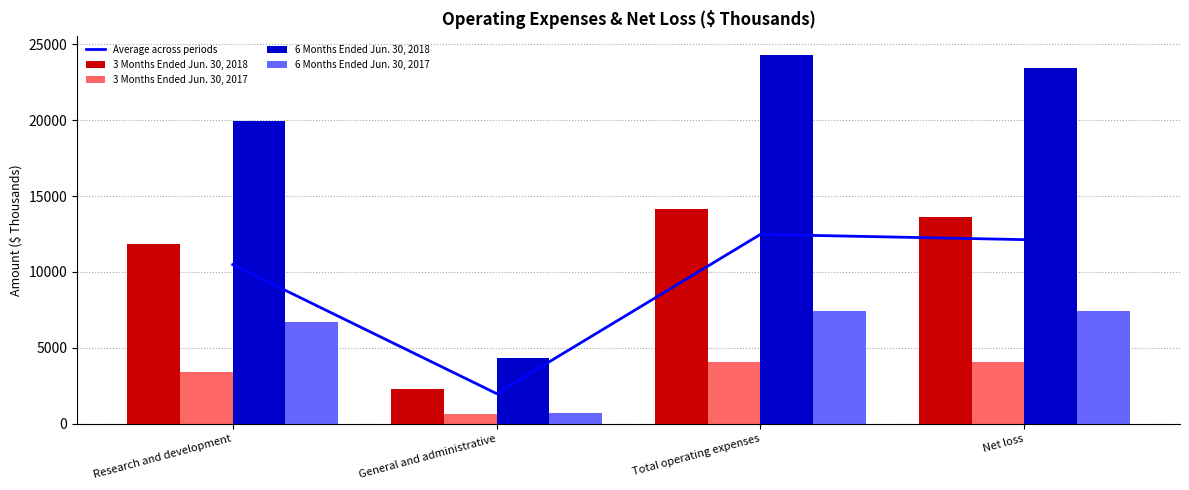

Reading left to right, transcribe all the data shown in this chart.

Average across periods: Research and development=10482.5	General and administrative=1991.8	Total operating expenses=12474.2	Net loss=12128.0
3 Months Ended Jun. 30, 2018: Research and development=11845.0	General and administrative=2268.0	Total operating expenses=14113.0	Net loss=13591.0
3 Months Ended Jun. 30, 2017: Research and development=3420.0	General and administrative=637.0	Total operating expenses=4057.0	Net loss=4057.0
6 Months Ended Jun. 30, 2018: Research and development=19951.0	General and administrative=4362.0	Total operating expenses=24313.0	Net loss=23450.0
6 Months Ended Jun. 30, 2017: Research and development=6714.0	General and administrative=700.0	Total operating expenses=7414.0	Net loss=7414.0